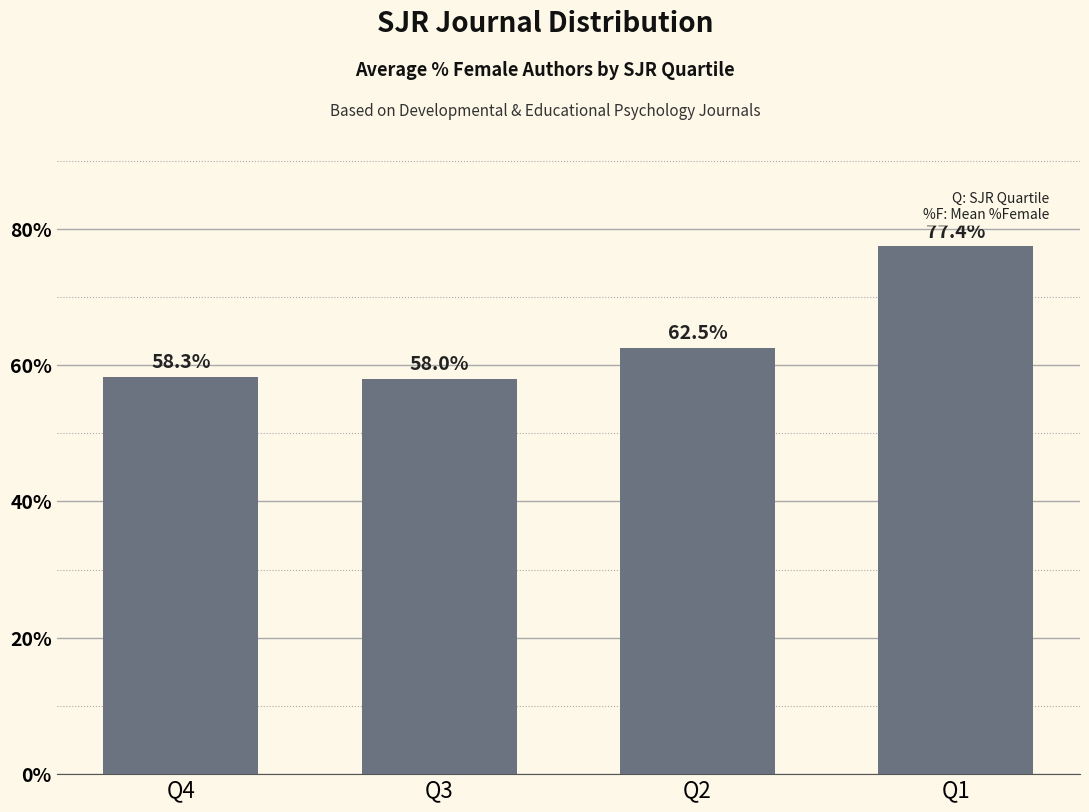

What is the sum of all values?

256.2